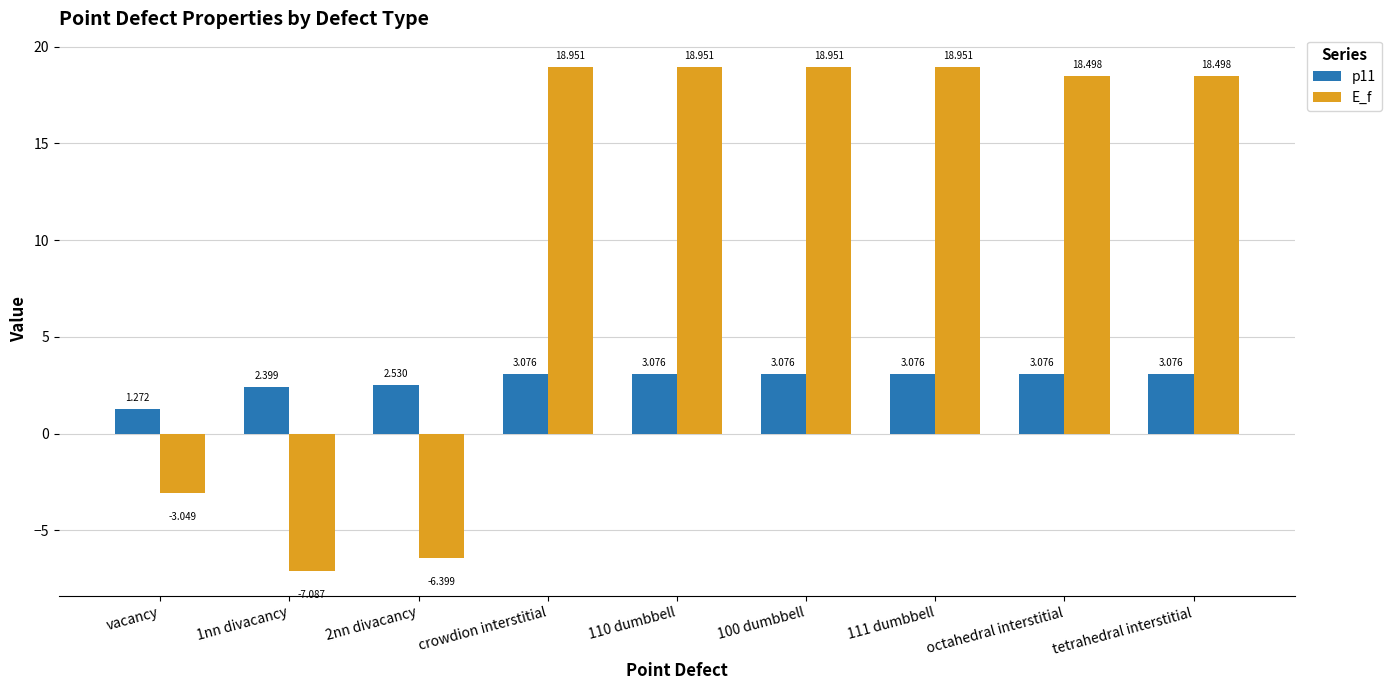

What position from the right is crowdion interstitial?

6